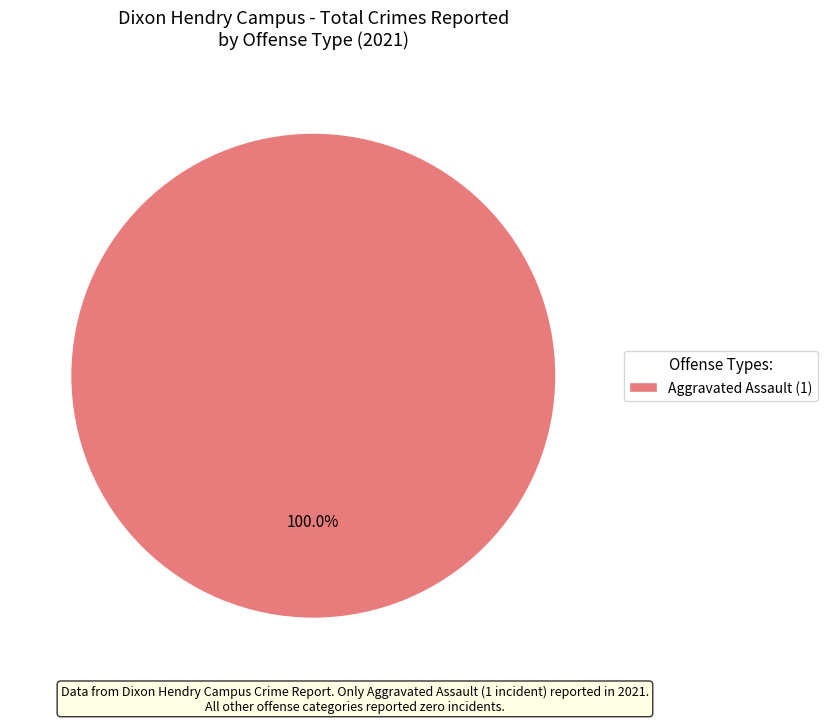

Rank the categories by value from lowest to highest.

Aggravated Assault (1)